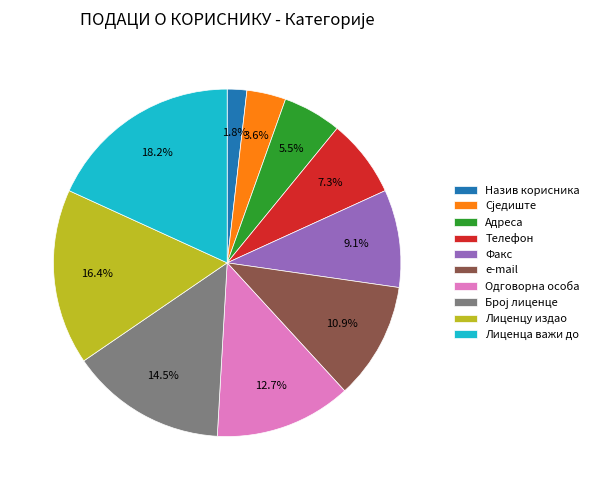

Which has a higher value, Лиценцу издао or Лиценца важи до?

Лиценца важи до